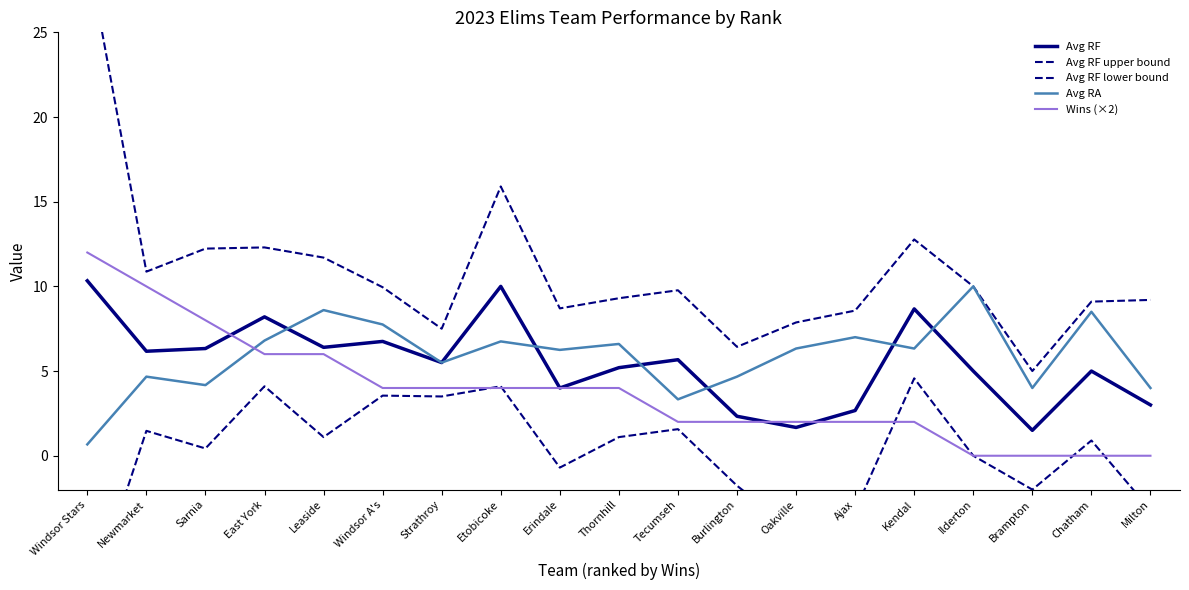

What is the total value across all series at Burlington?

13.7